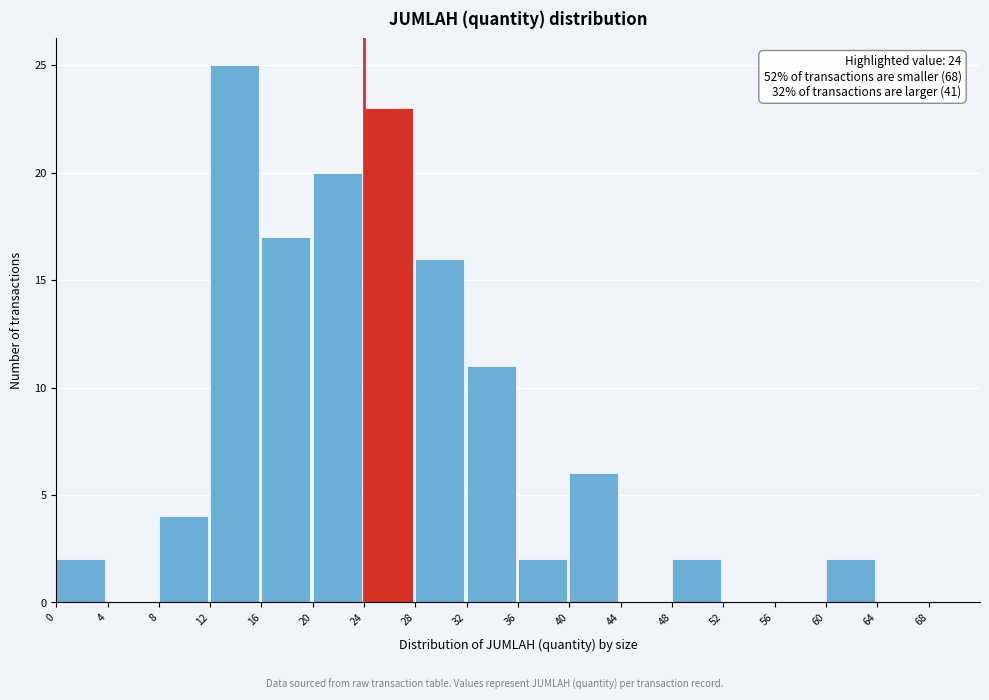

Over which range of the x-axis is the bar tallest?

12 to 16